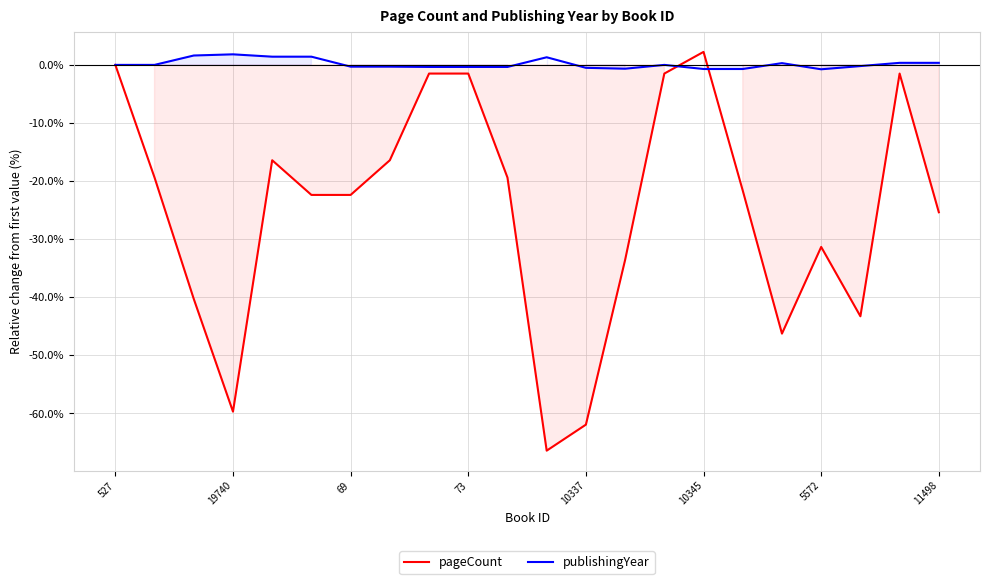

Is the value of pageCount at 69 greater than the value of publishingYear at 5572?

No